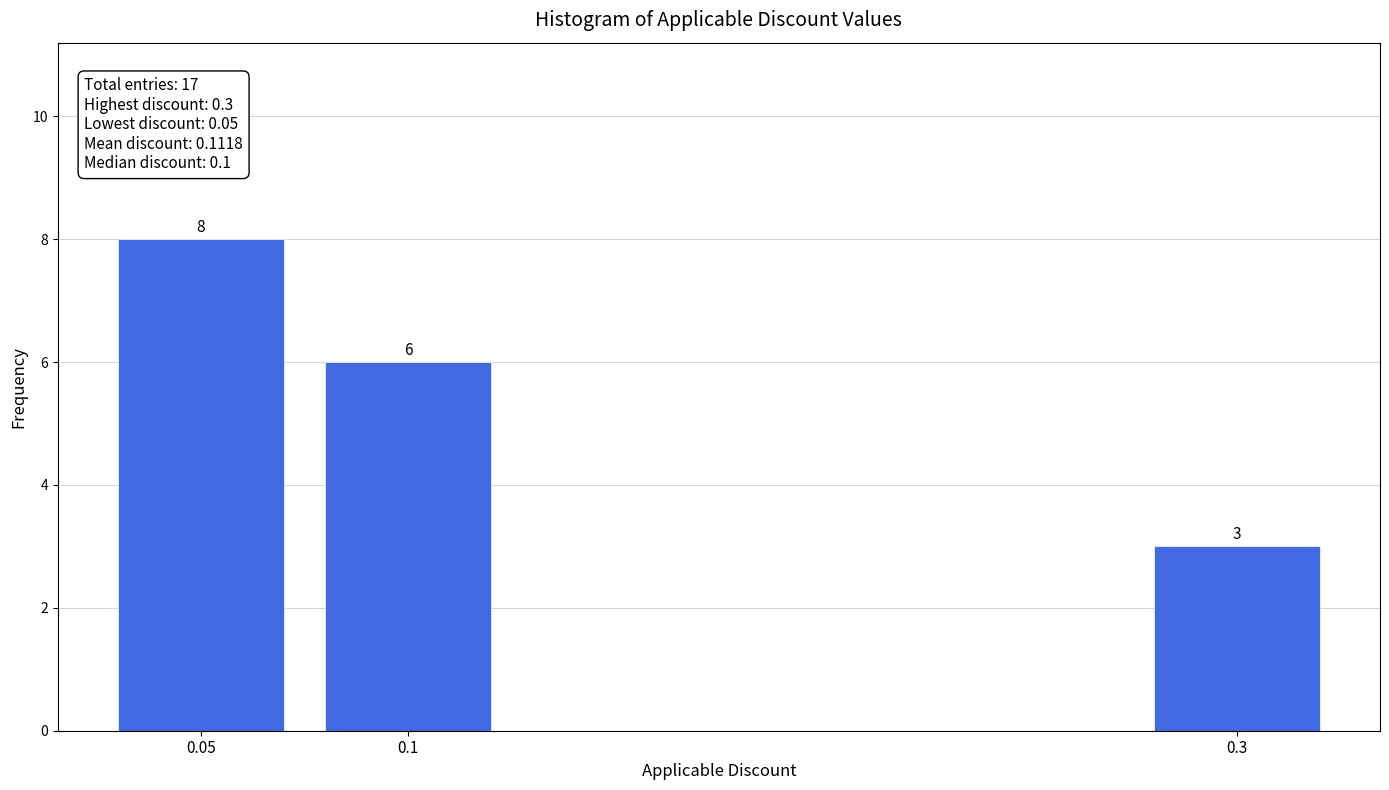

Reading left to right, list all the values displayed in this chart.

8	6	3